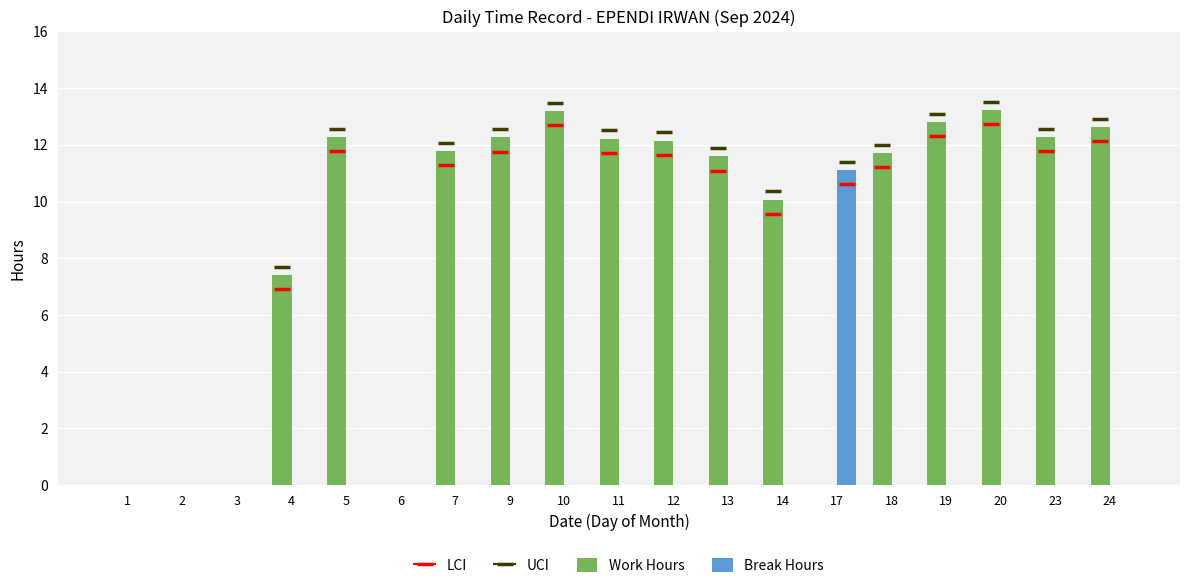

What is the total value across all series at 19?

12.8